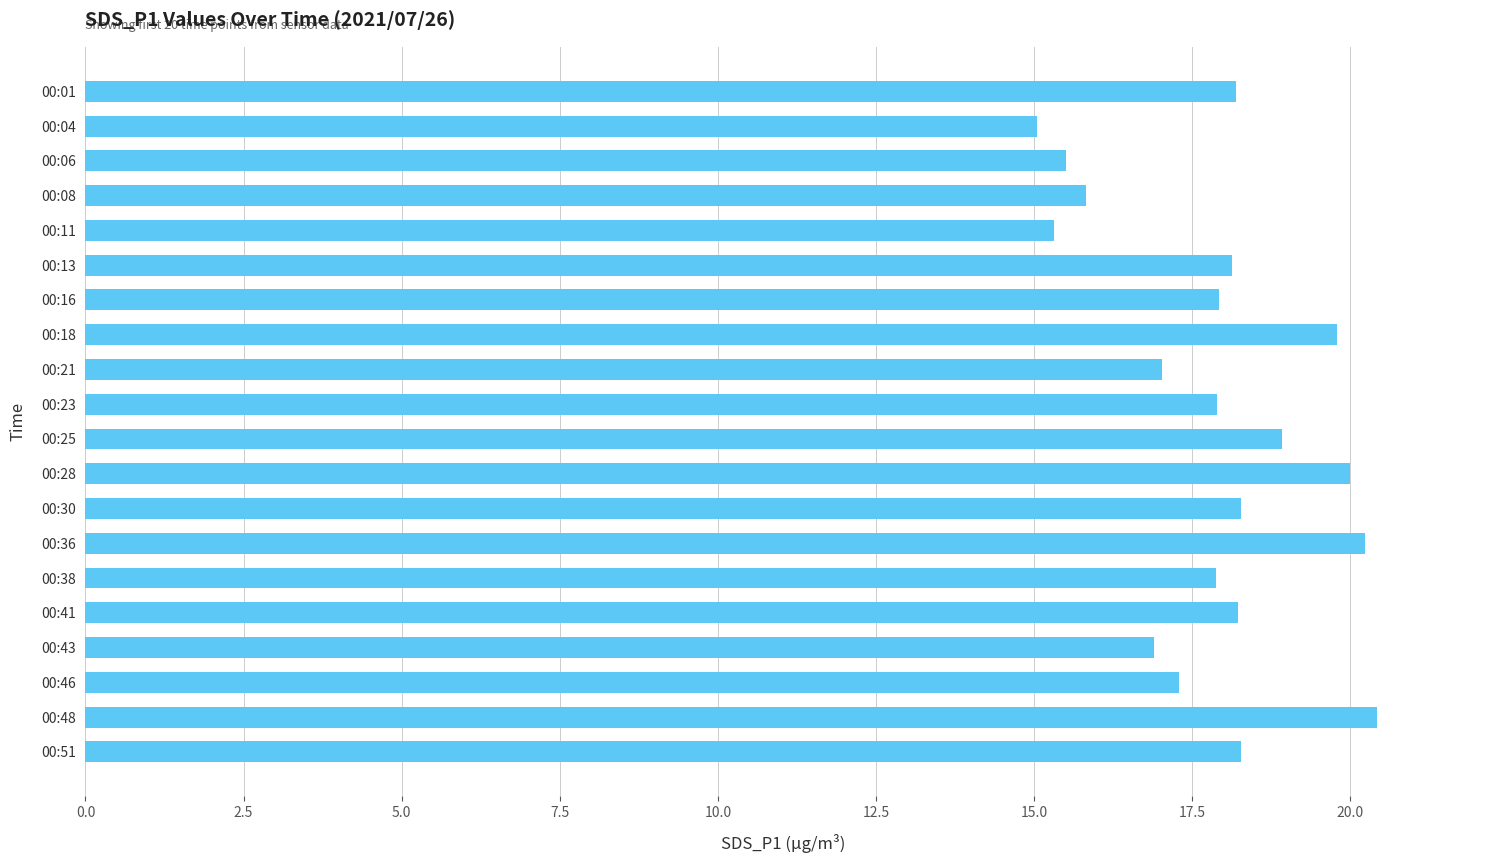

The chart shows a value of 27.7 at 00:48. True or false?

False